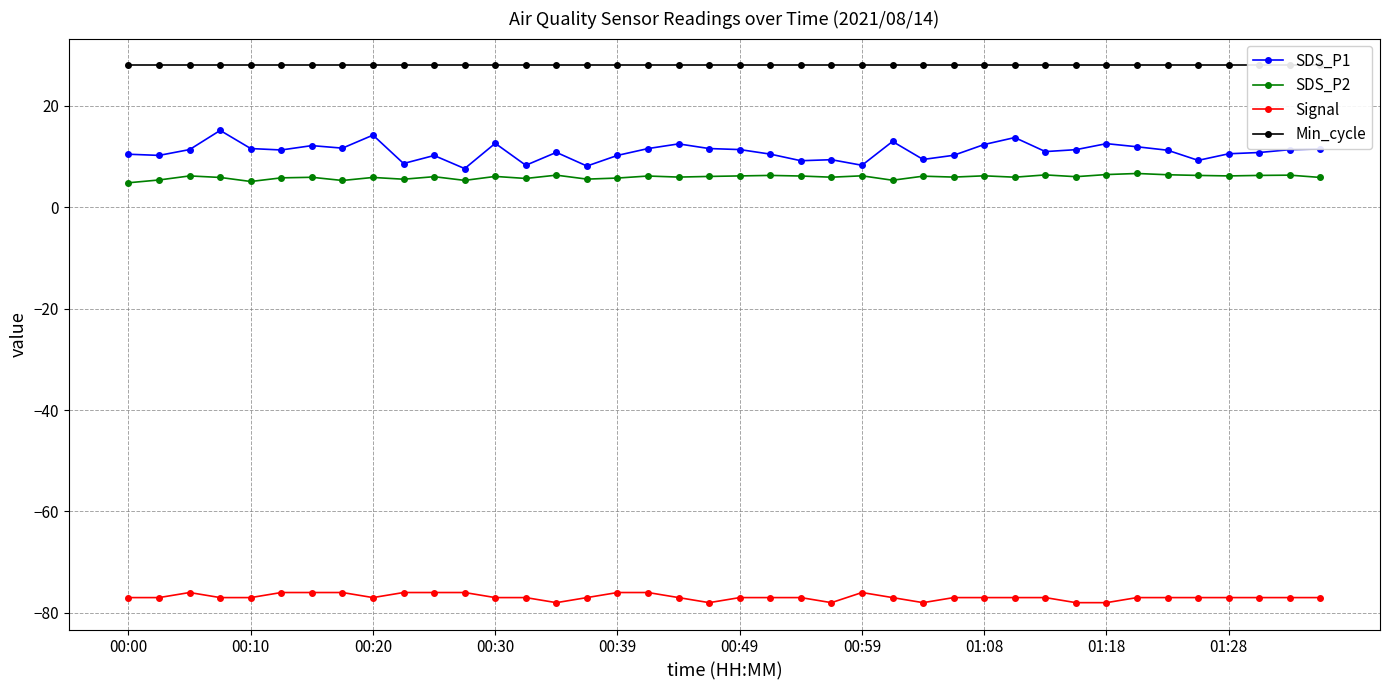

What are all the series names shown in the legend?

SDS_P1, SDS_P2, Signal, Min_cycle